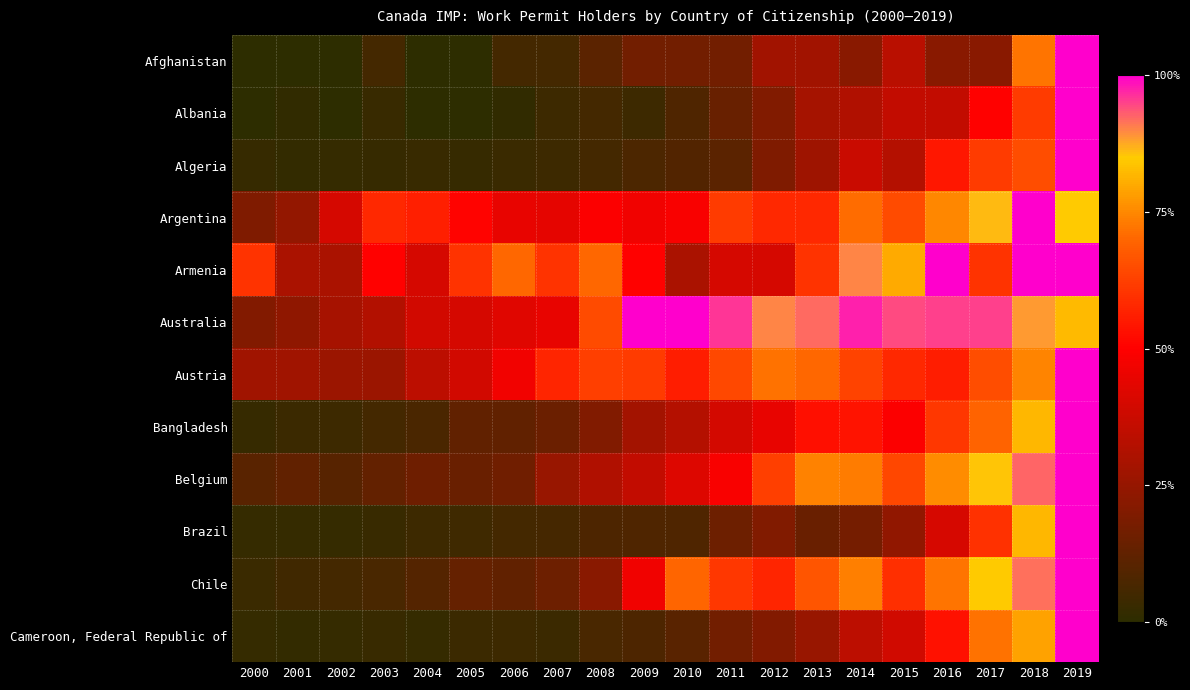

Rank the series at 2010 from highest to lowest value.

Australia, Chile, Austria, Argentina, Belgium, Bangladesh, Armenia, Afghanistan, Cameroon, Federal Republic of, Algeria, Brazil, Albania